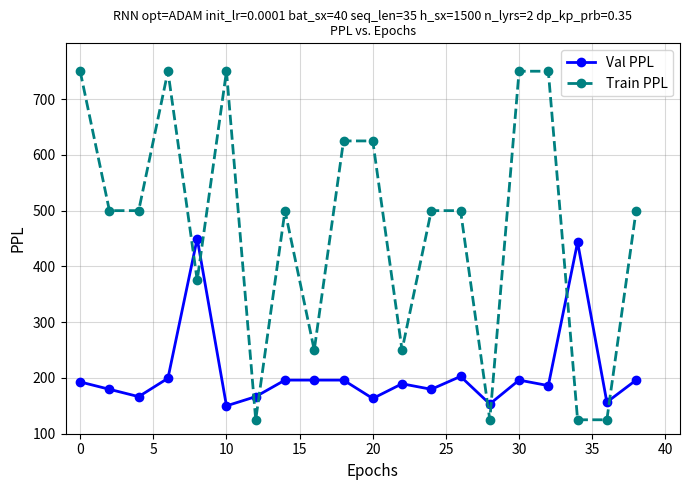

At how many categories does at least one series exceed 465?

13